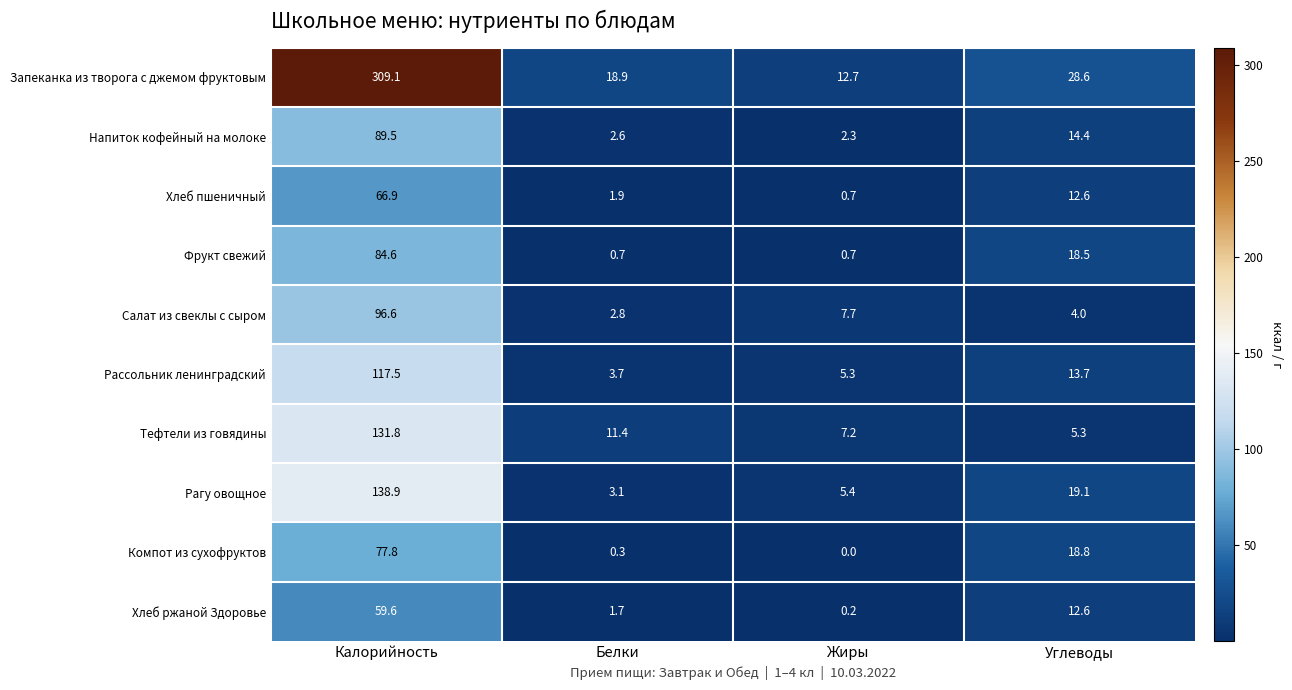

What is the difference between the second highest and minimum values in the Салат из свеклы с сыром series?

4.9